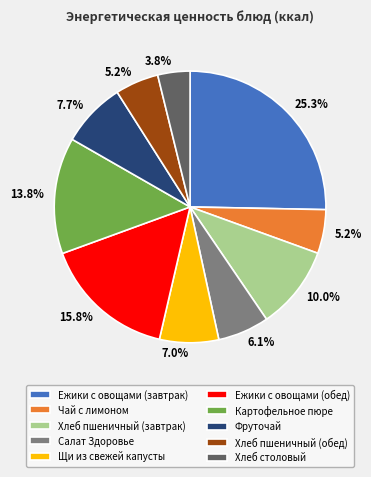

To the nearest percent, what percentage of the pie is Хлеб пшеничный (завтрак)?

10%